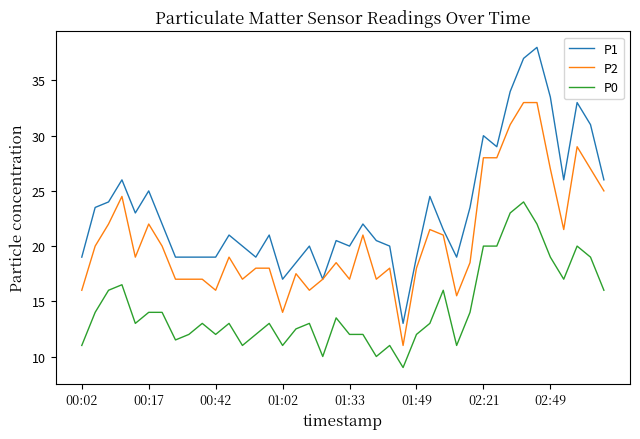

Rank the series by their average value, from lowest to highest.

P0, P2, P1